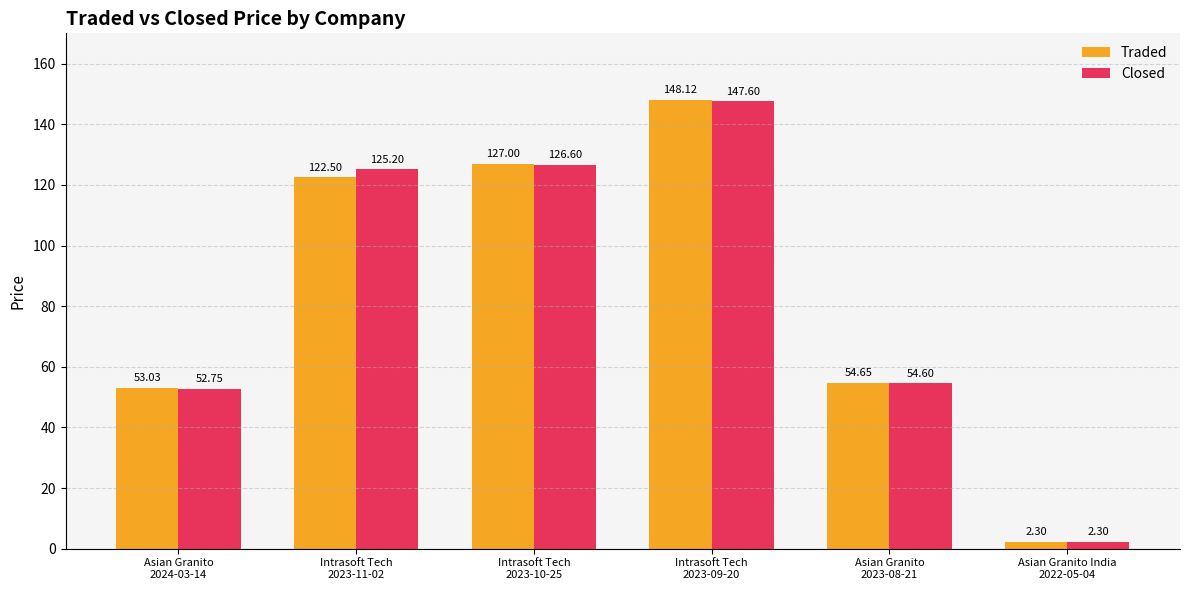

Which series has the largest range (max minus min)?

Traded